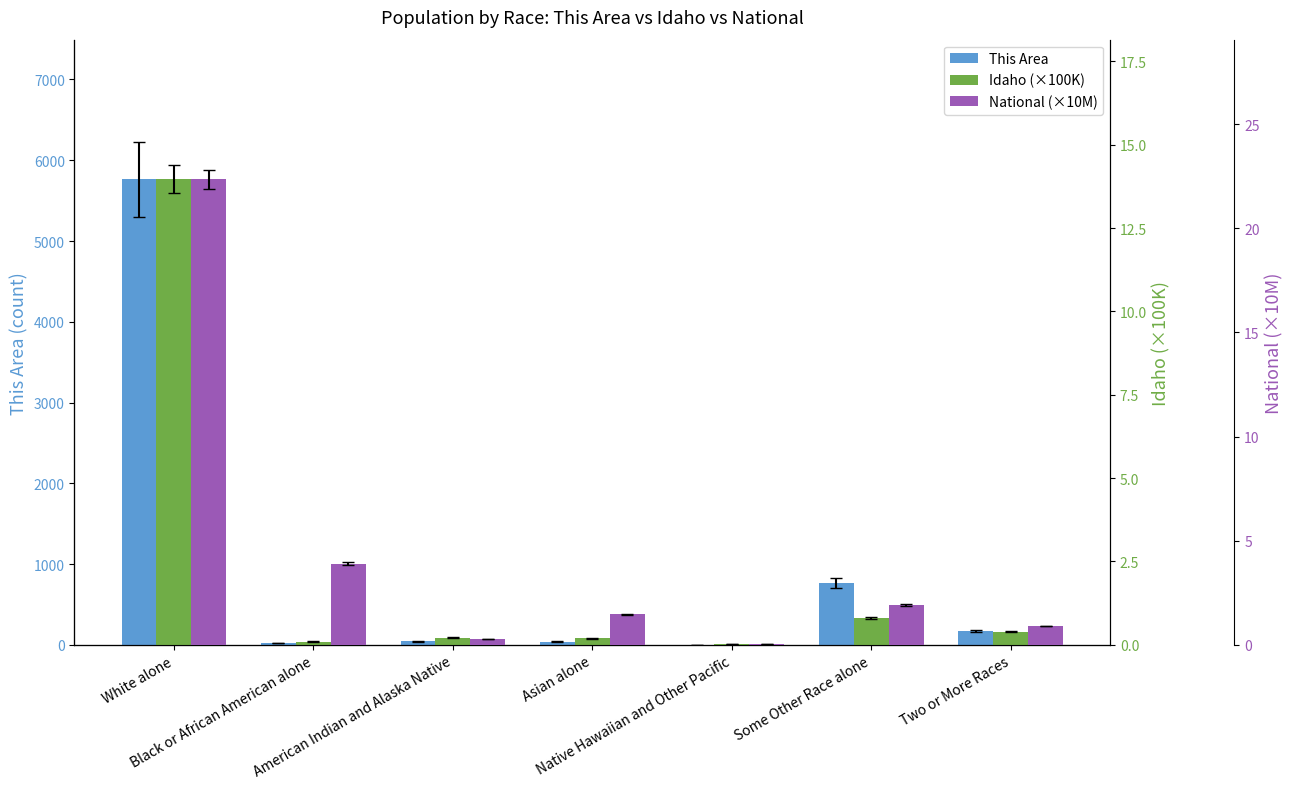

The value of National (×10M) at Asian alone is 1.5. True or false?

True